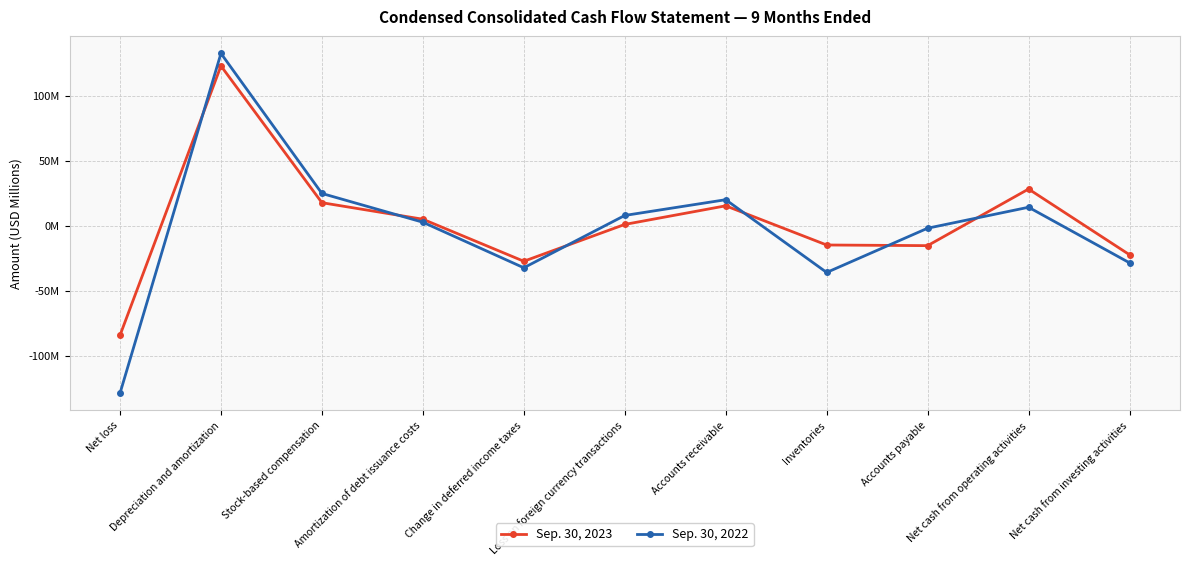

What are all the series names shown in the legend?

Sep. 30, 2023, Sep. 30, 2022